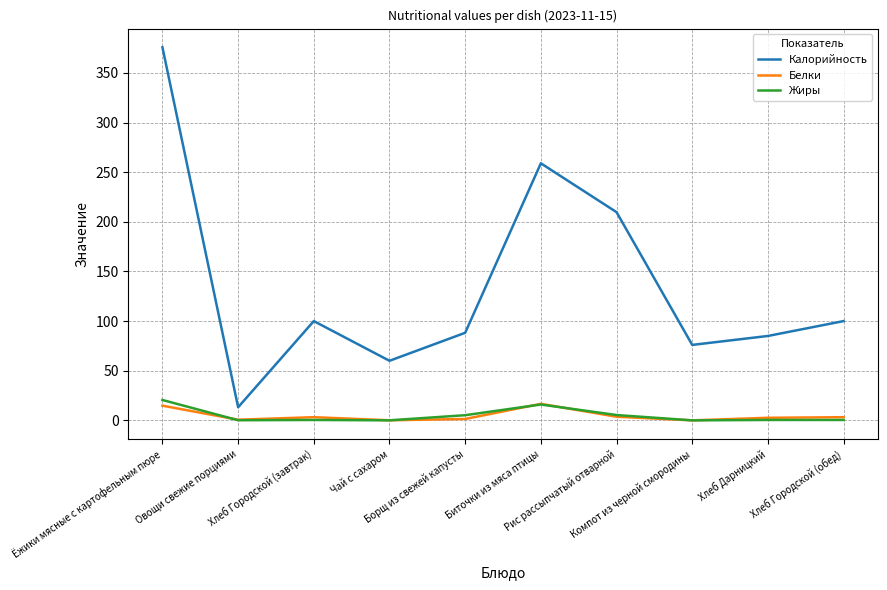

What is the spread (max minus min) of values at Борщ из свежей капусты?

86.8